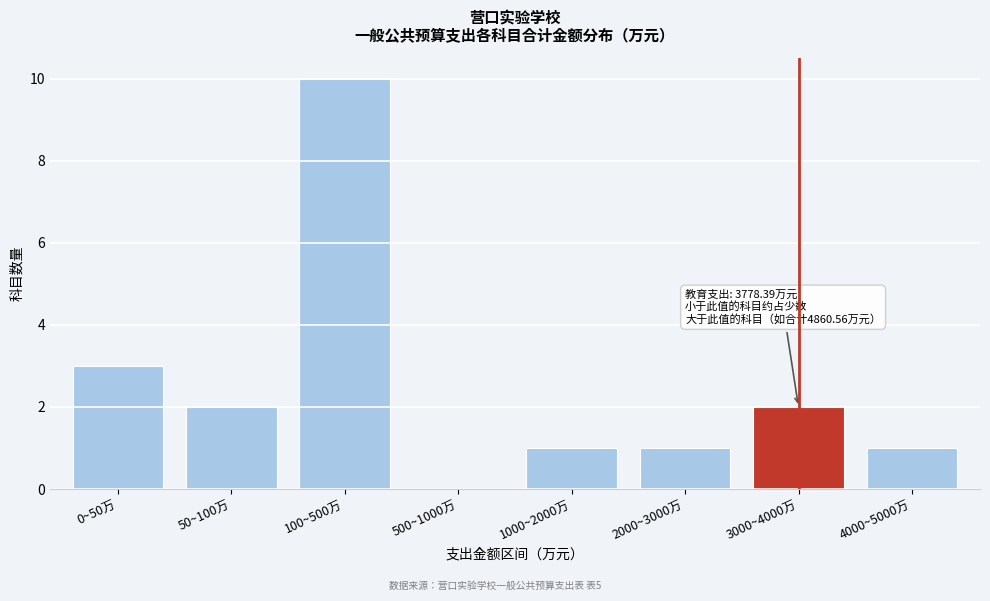

Reading left to right, extract all data points from this chart.

0~50万=3	50~100万=2	100~500万=10	500~1000万=0	1000~2000万=1	2000~3000万=1	3000~4000万=2	4000~5000万=1